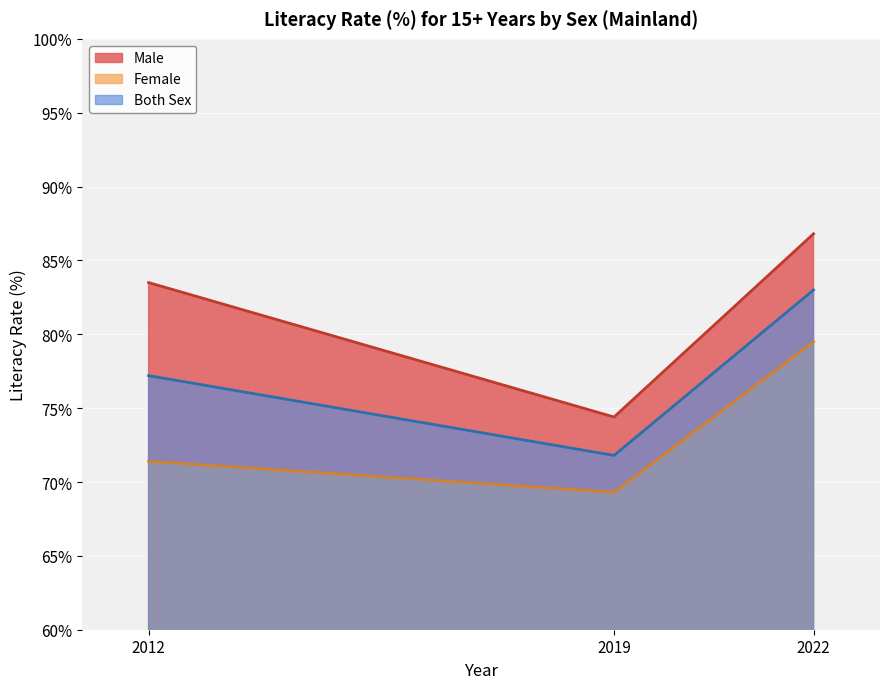

How many data points in Both Sex are above 77?

2